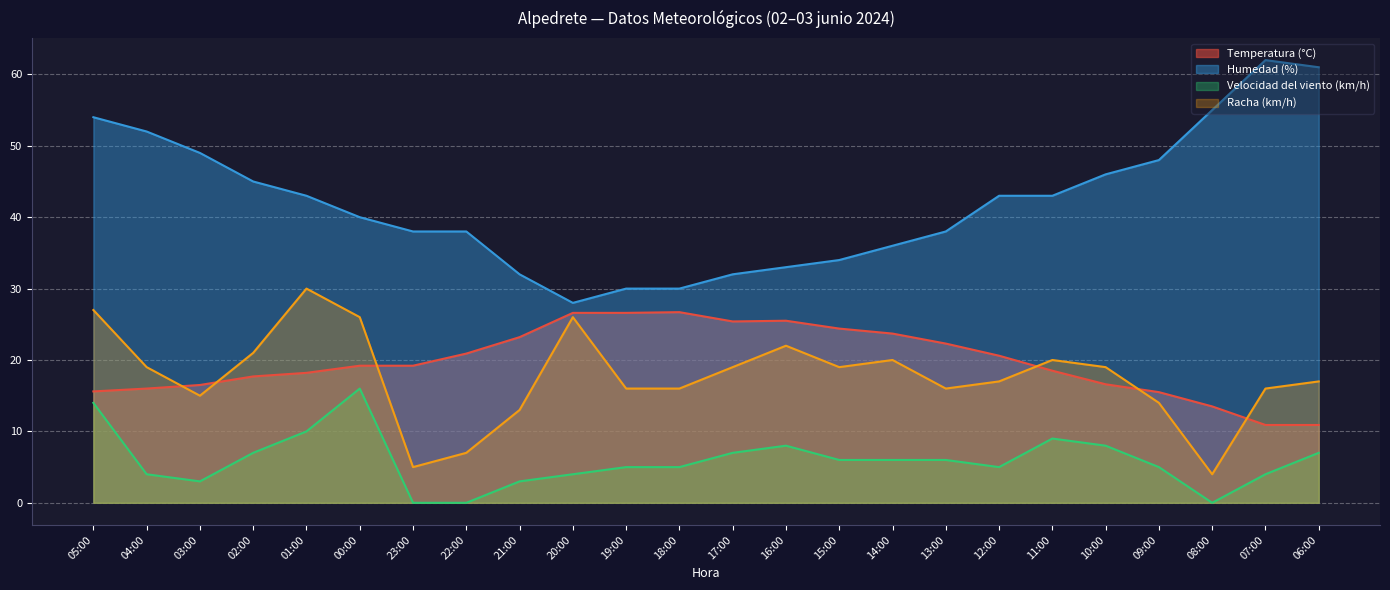

What is the total value across all series at 21:00?

71.2